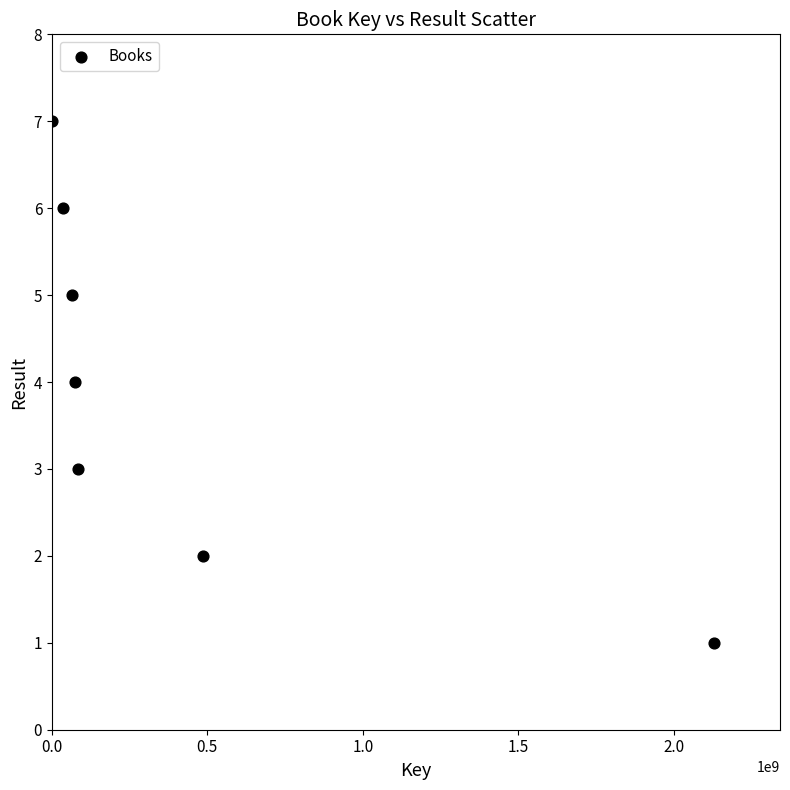

What is the range of Y values (max minus min)?

6